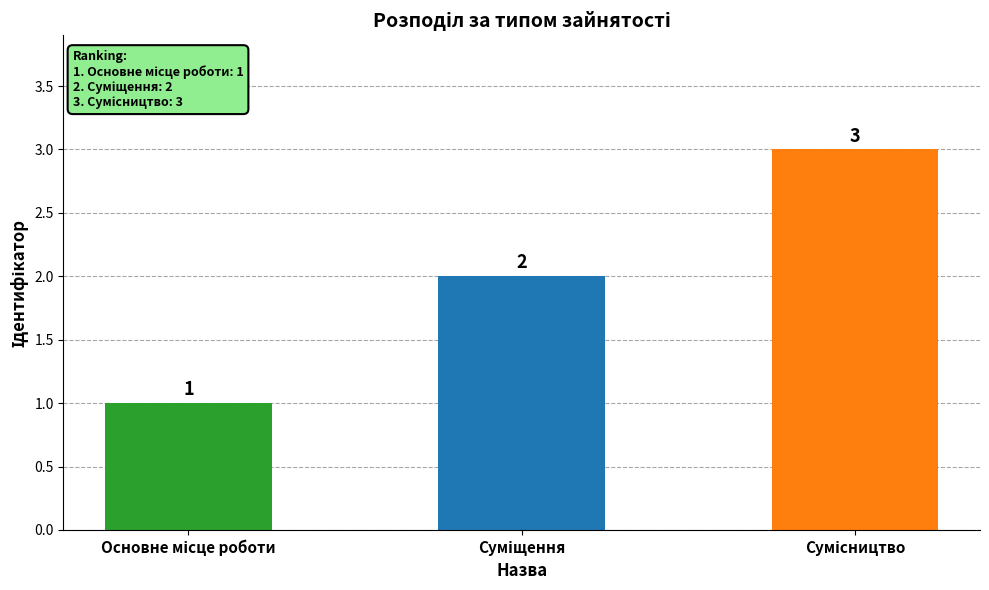

Count the values in the range 1 to 3.

3